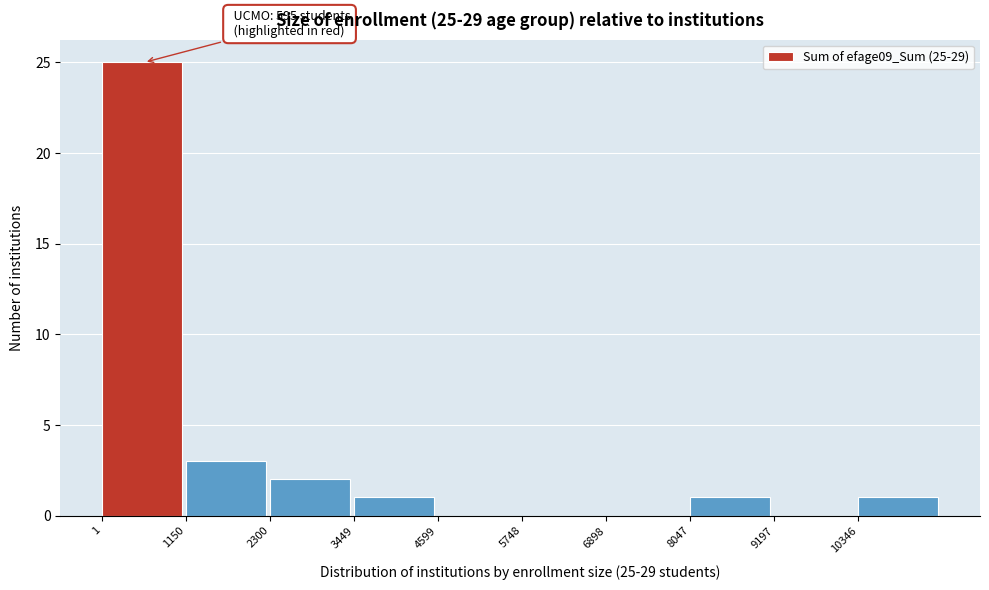

Which range on the x-axis has the tallest bar?

0 to 1200